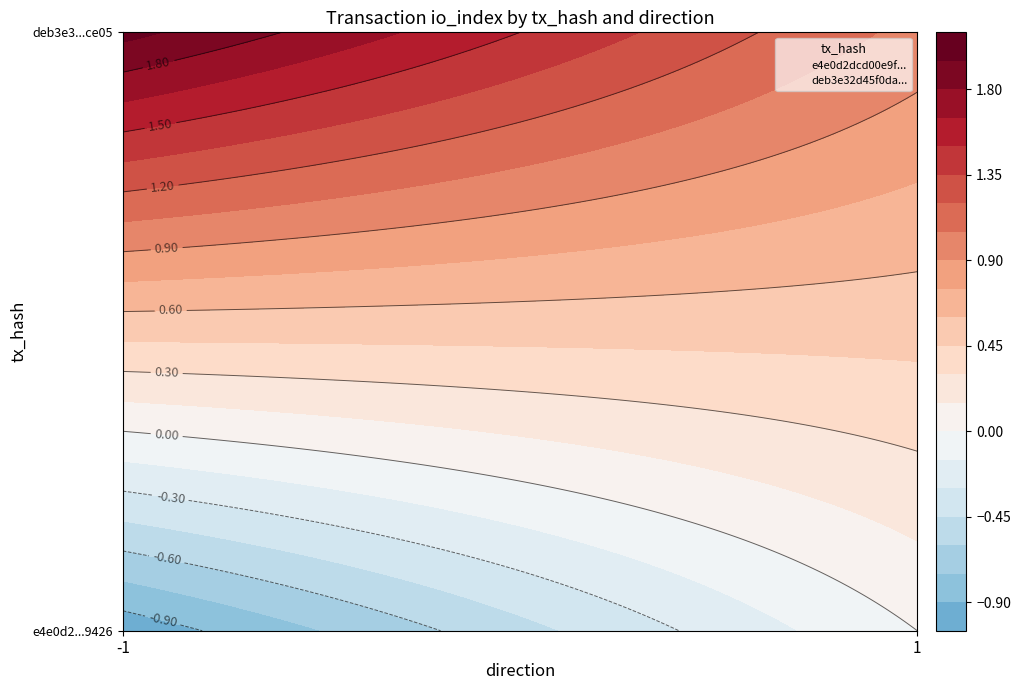

Which series has the largest total across all categories?

deb3e32d45f0da20b5048ac02796b50685fce05